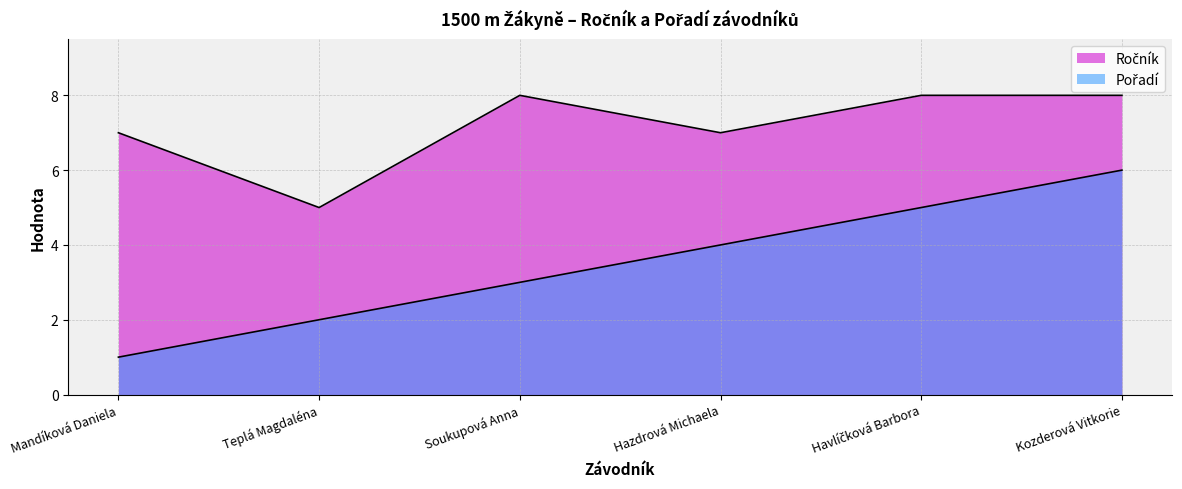

Which label corresponds to the largest value in the chart?

Soukupová Anna